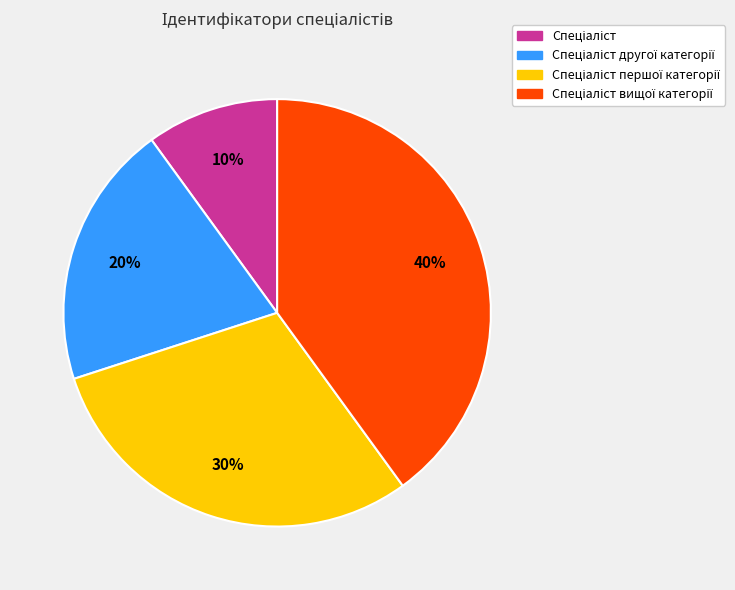

Is there a majority slice in this chart?

No